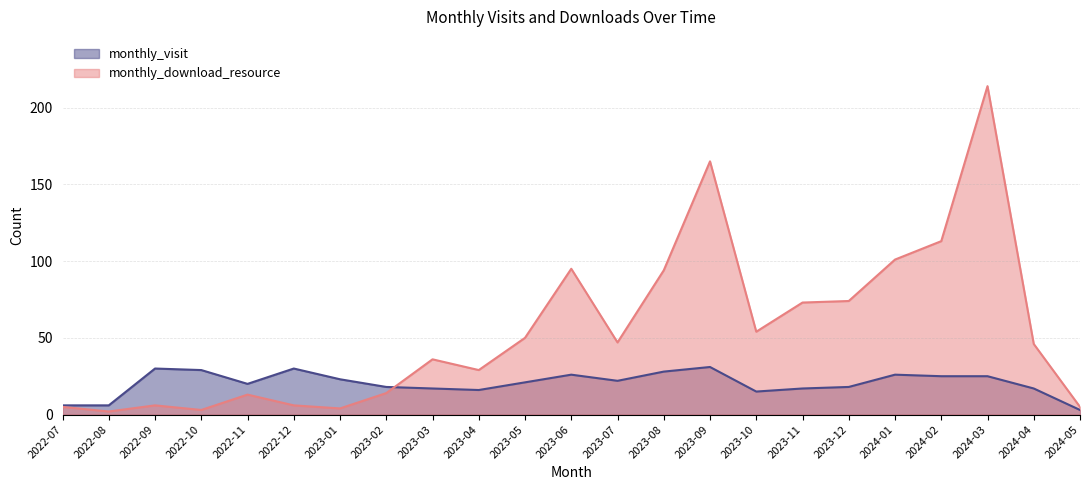

Does the chart have visible grid lines?

Yes